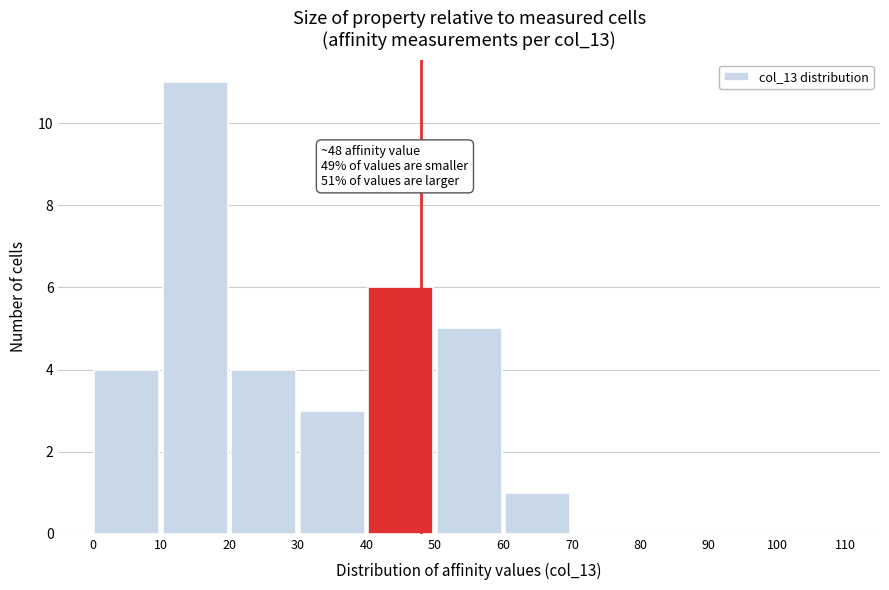

Over which range of the x-axis is the bar tallest?

10 to 20